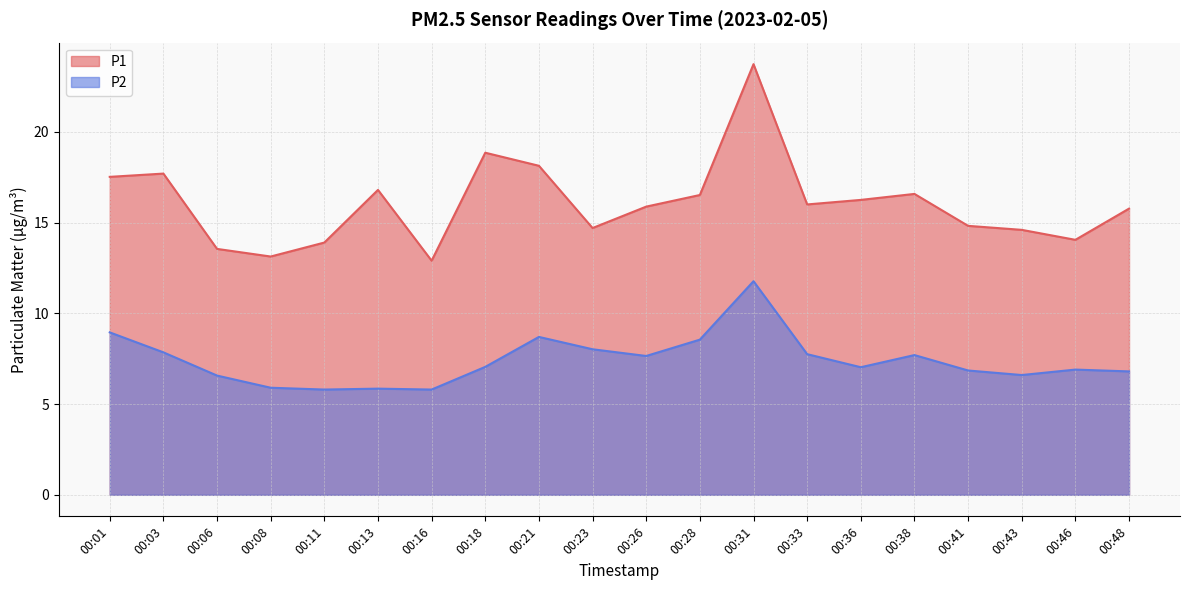

What is the value of the P1 point at the 9th from the left?

18.1